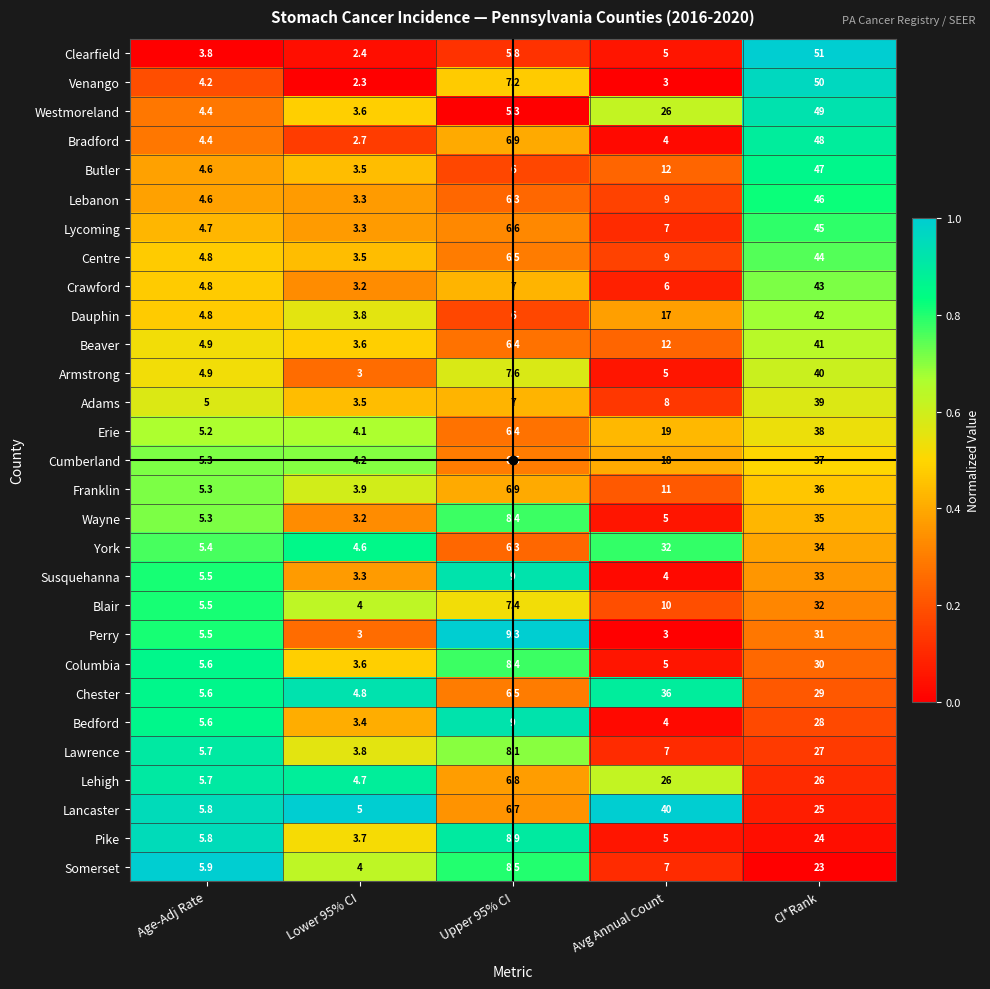

Which category has the lowest value in the Clearfield series?

Lower 95% CI